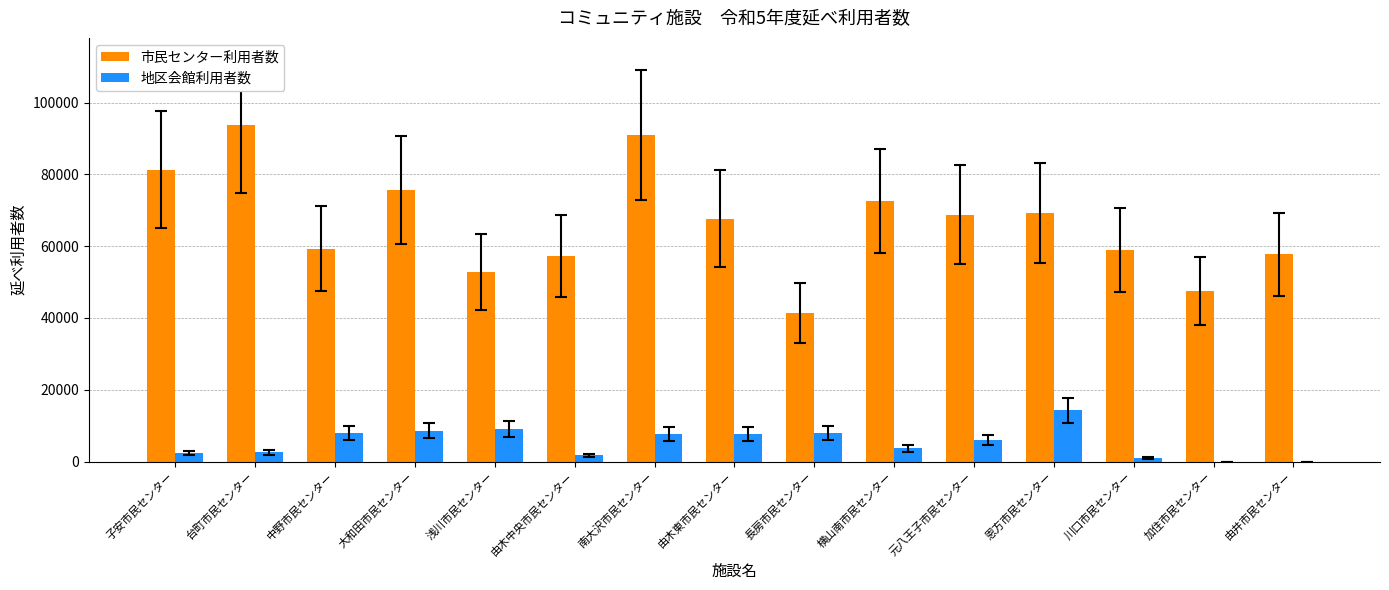

The 地区会館利用者数 series shows 13004 at 浅川市民センター. True or false?

False